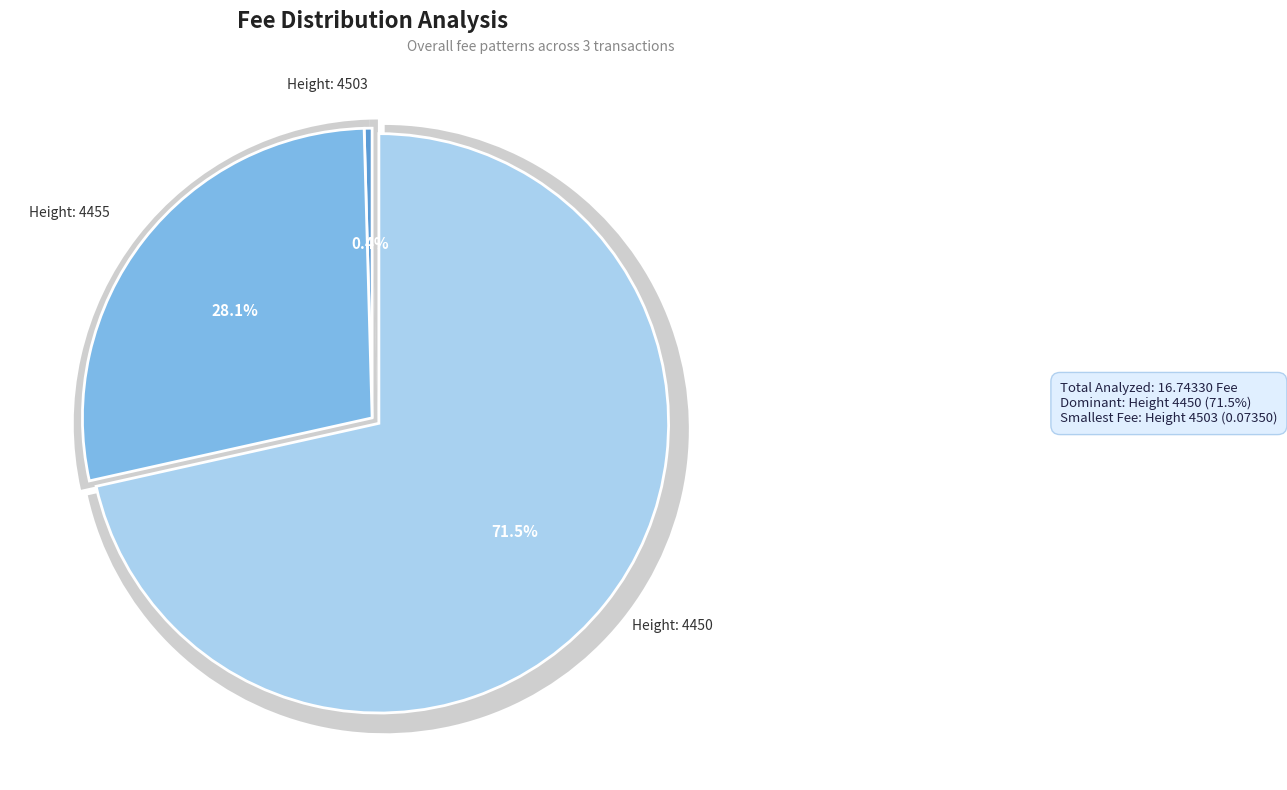

Count the number of slices in the pie.

3